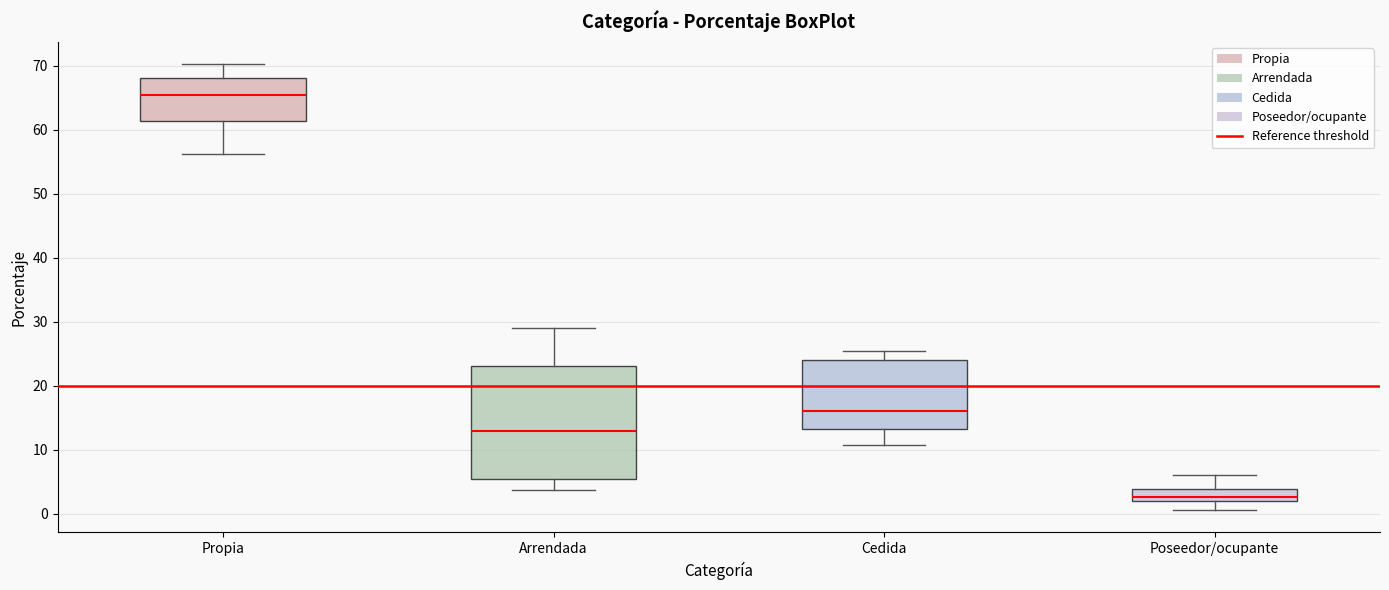

Comparing the boxes themselves (not the whiskers), which one is the tallest?

Arrendada